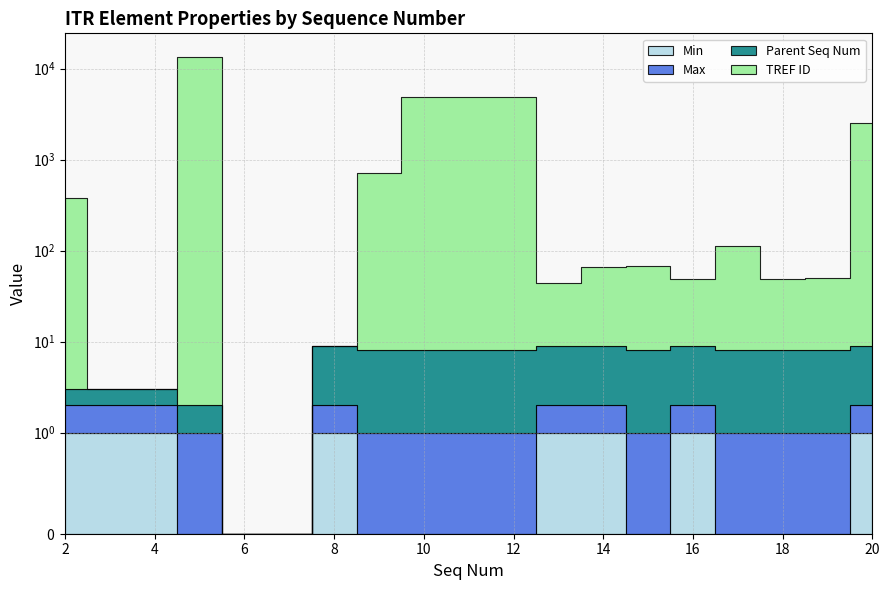

What is the value of the Max point at the 16th from the left?

1